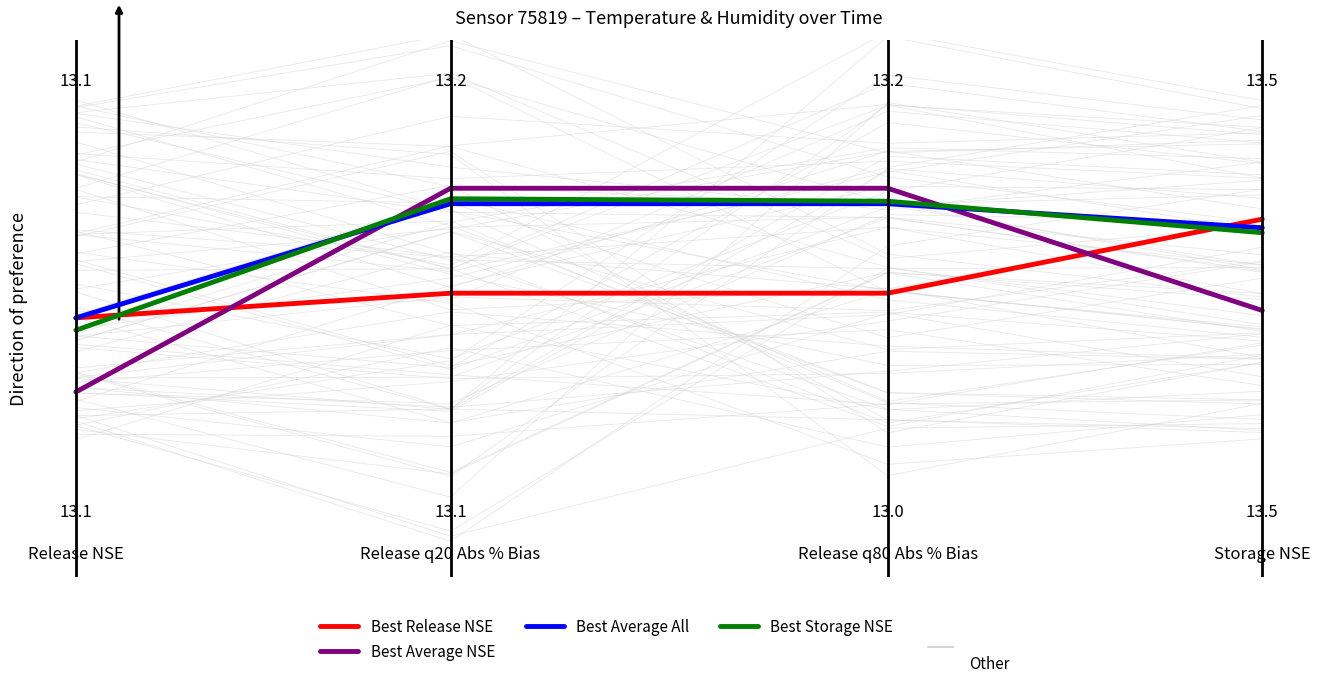

After their last crossing, which series has the higher values: Best Average All or Best Storage NSE?

Best Average All